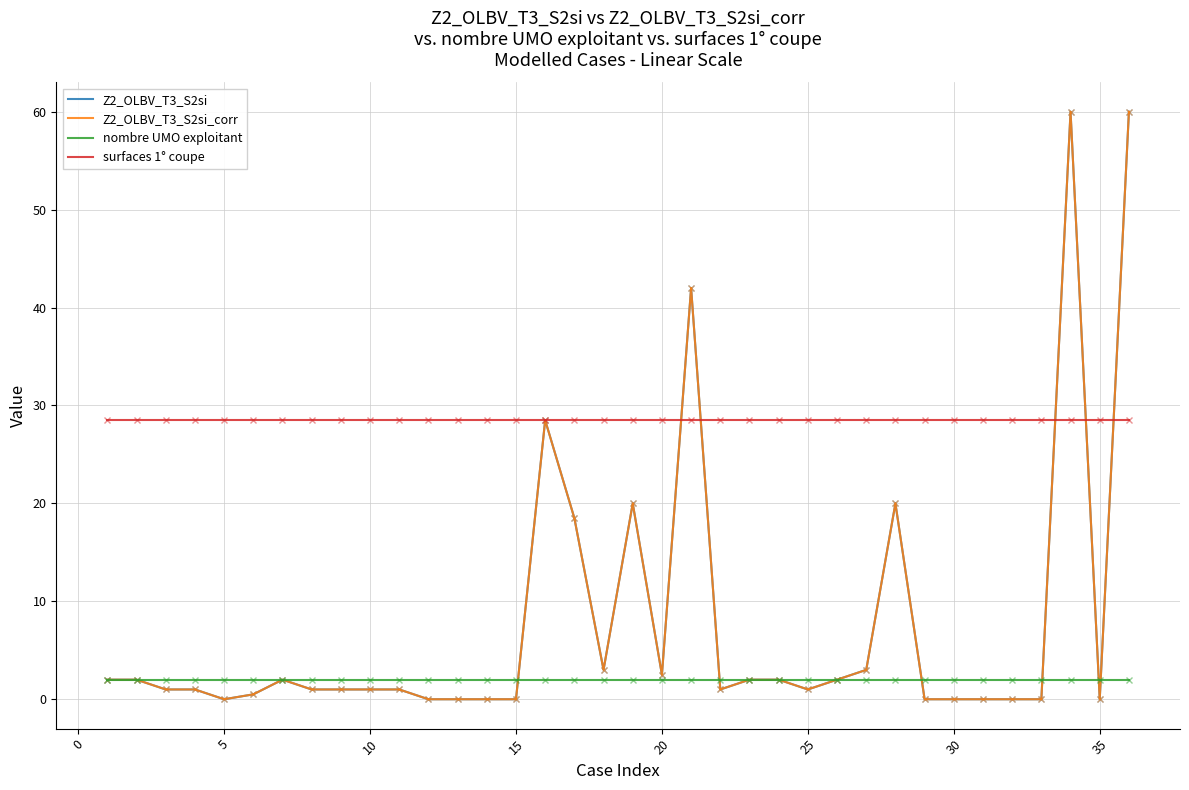

Does the chart have visible grid lines?

Yes